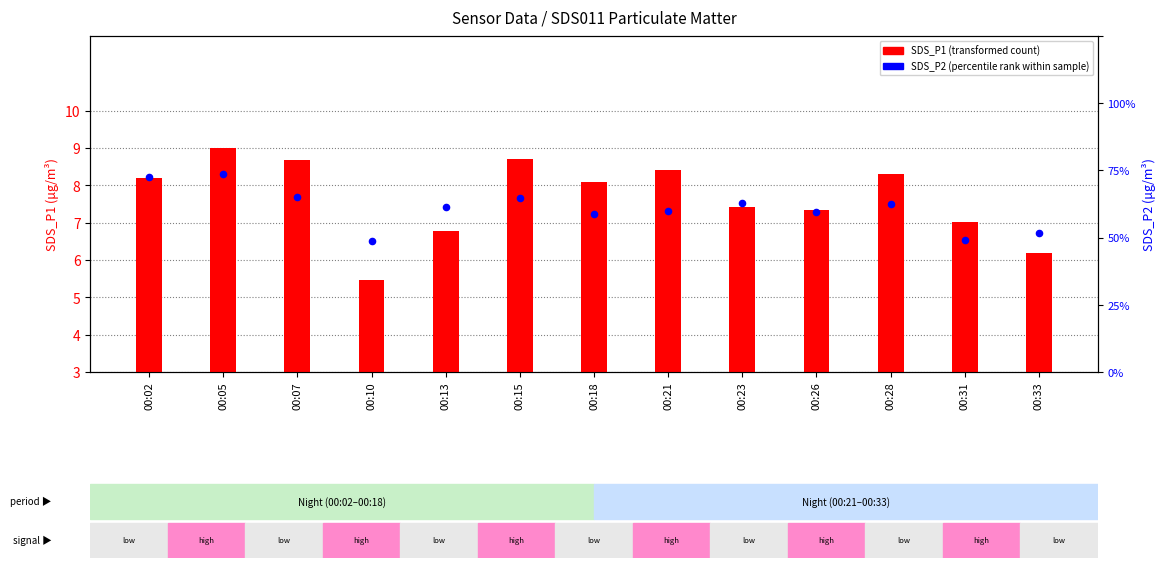

What is the total value across all series at 00:23?

12.5